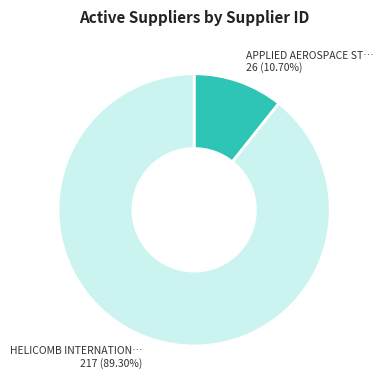

Is there a majority slice in this chart?

Yes